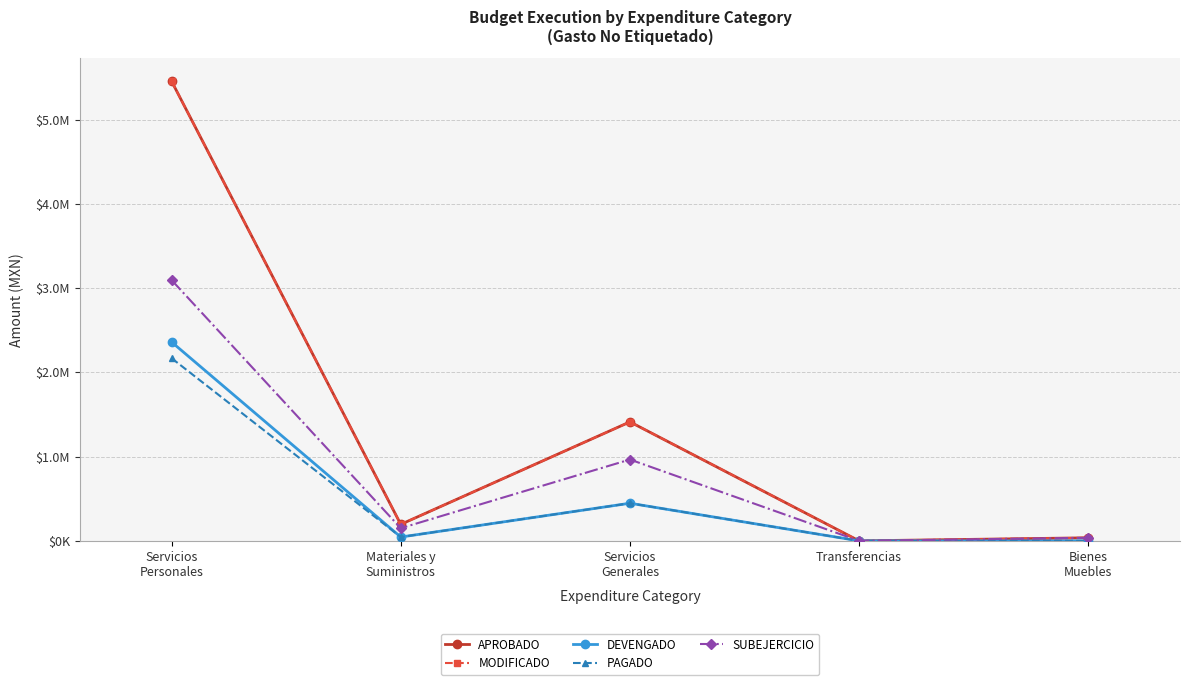

Is this an area chart (filled region under the line)?

No